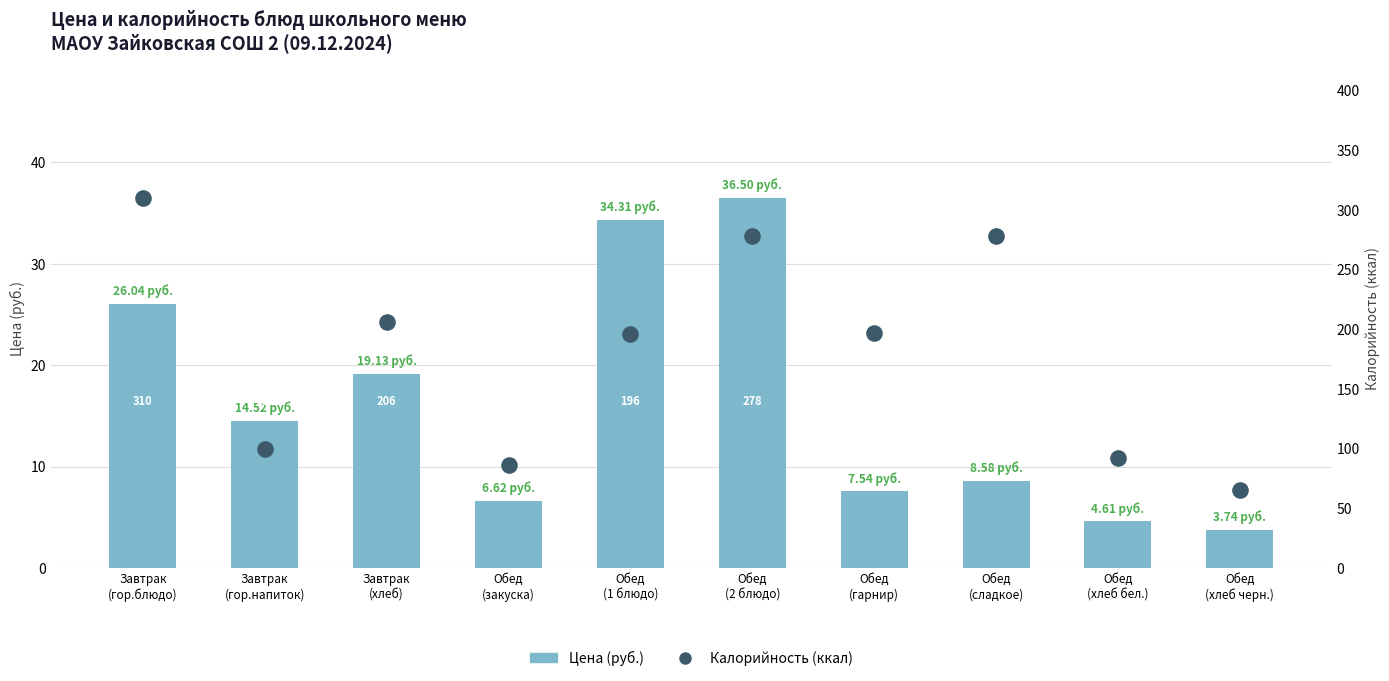

What is the total value across all series at Завтрак
(гор.блюдо)?

336.0